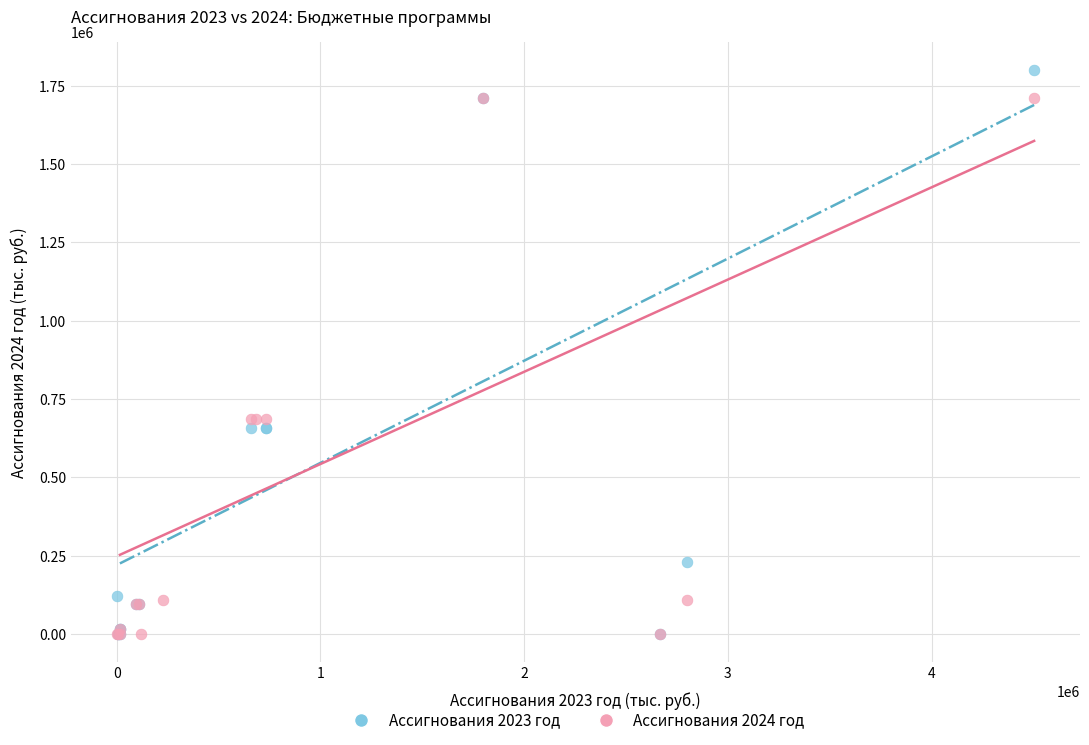

Which series has the widest spread of Y values?

Ассигнования 2023 год